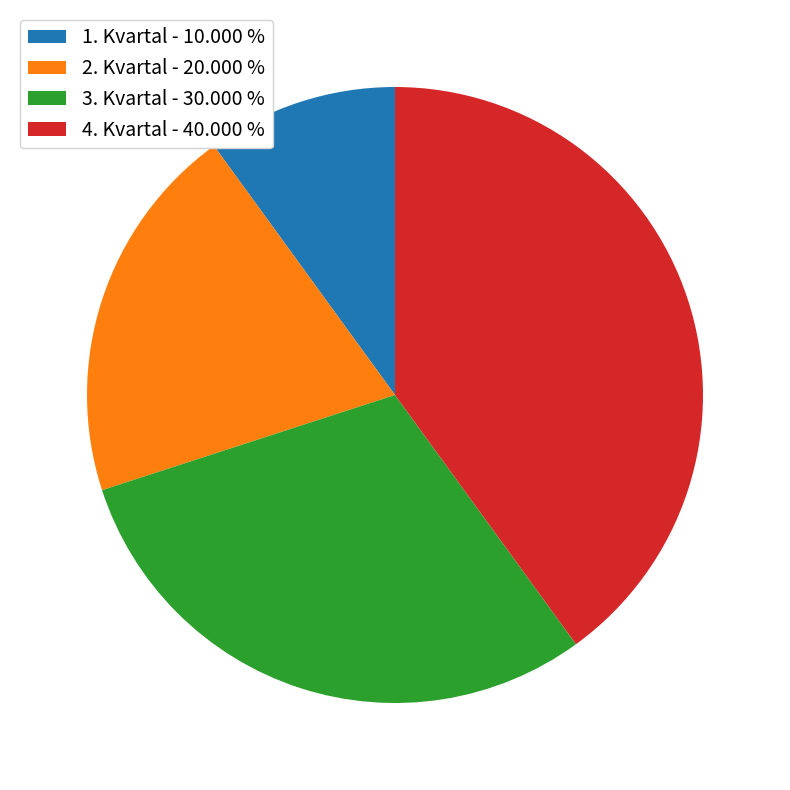

Do 2. Kvartal - 20.000 % and 4. Kvartal - 40.000 % together represent more than half of the pie?

Yes